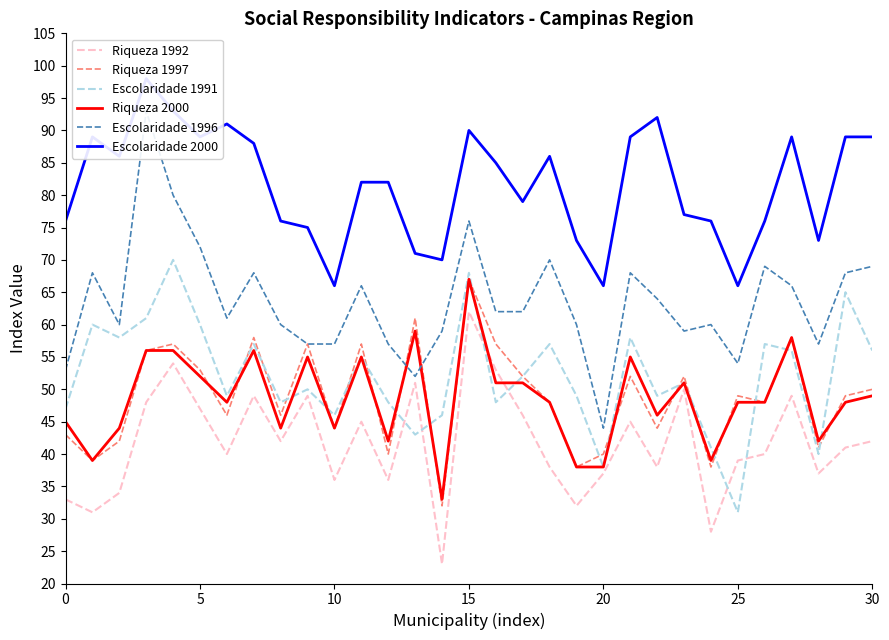

What is the difference between the maximum and second lowest values in the Escolaridade 1991 series?

32